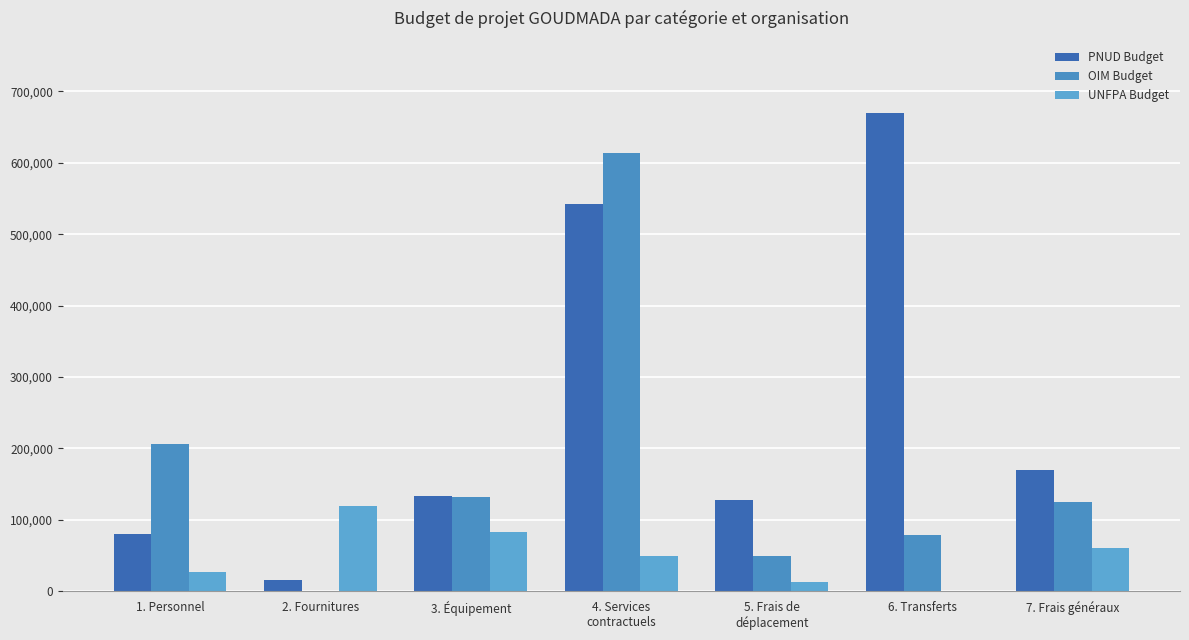

What position from the left is 3. Équipement?

3